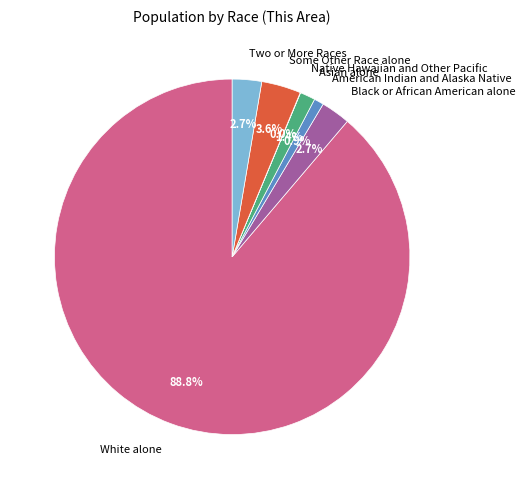

To the nearest percent, what is the average slice percentage?

14%